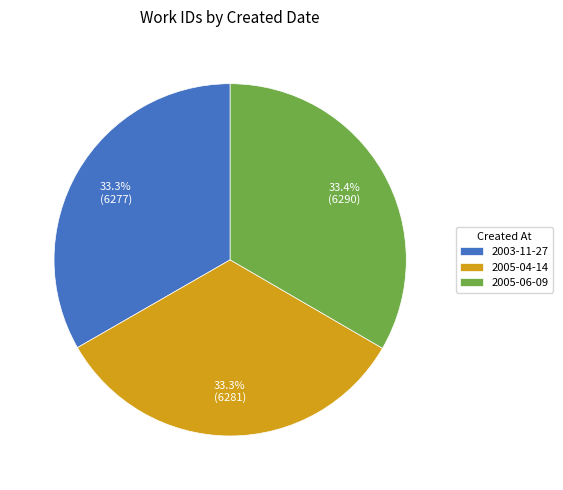

The 2005-04-14 slice represents 33% of the pie. True or false?

True